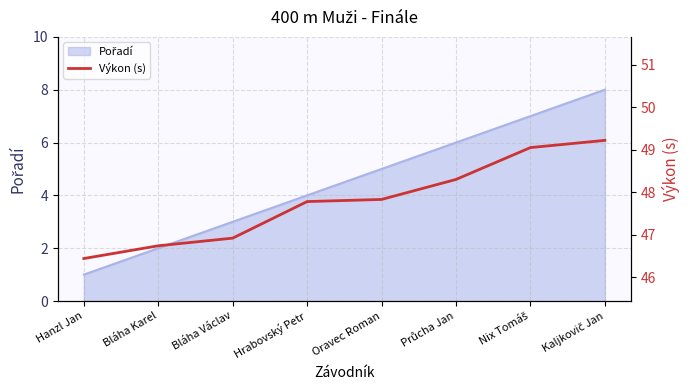

Reading left to right, extract all data points from this chart.

46.4	46.7	46.9	47.8	47.8	48.3	49.0	49.2